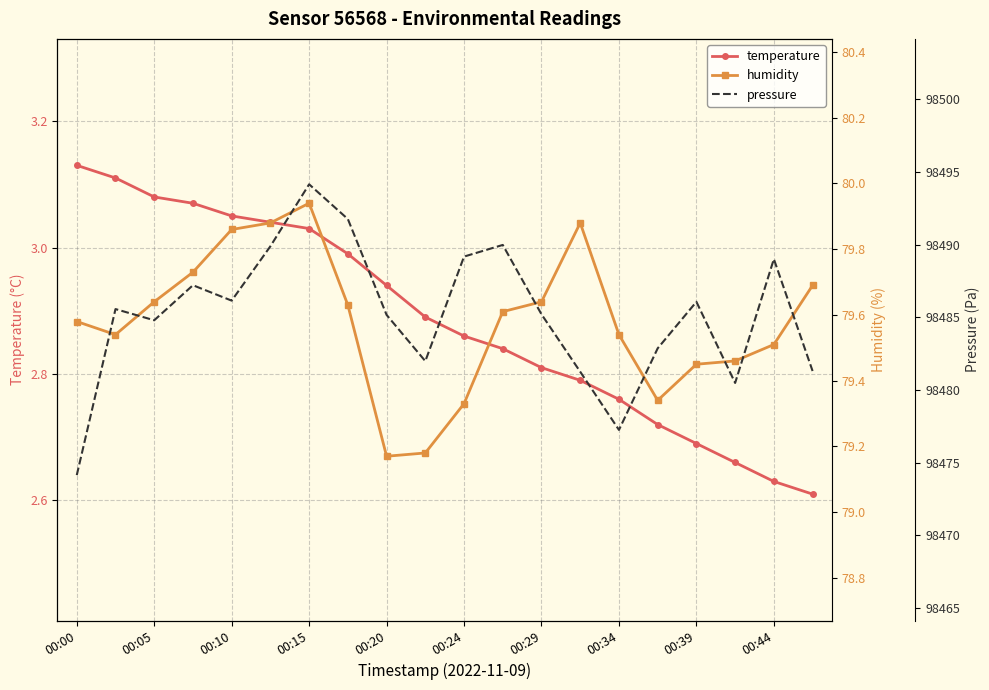

List the series in order of their peak value, highest first.

pressure, humidity, temperature